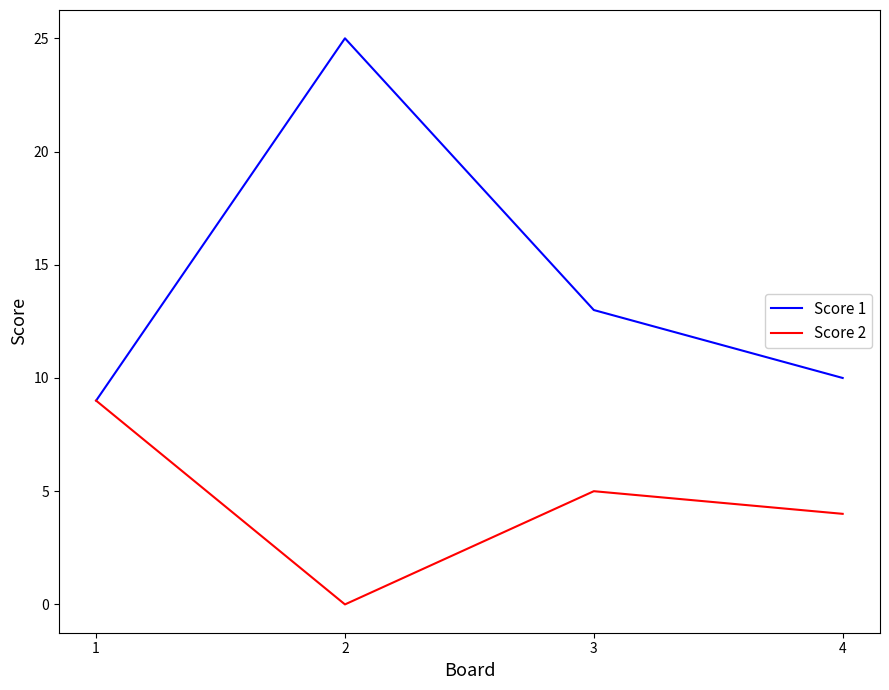

What is the difference between the maximum and minimum values in the Score 1 series?

16